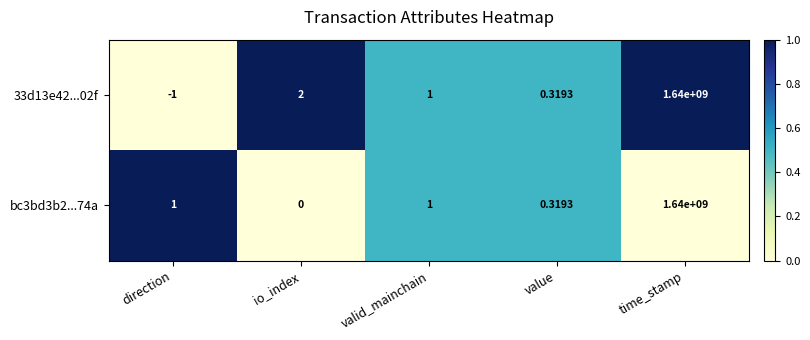

At which label is 33d13e42...02f closest to 819999999?

io_index